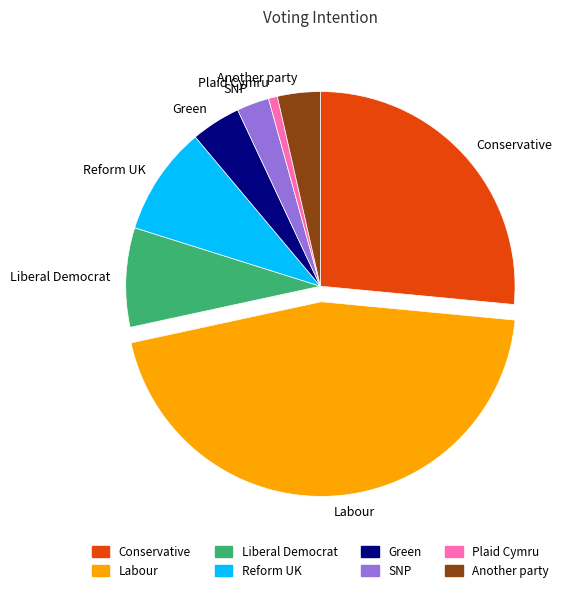

Combined, do Another party and Conservative account for over 50%?

No